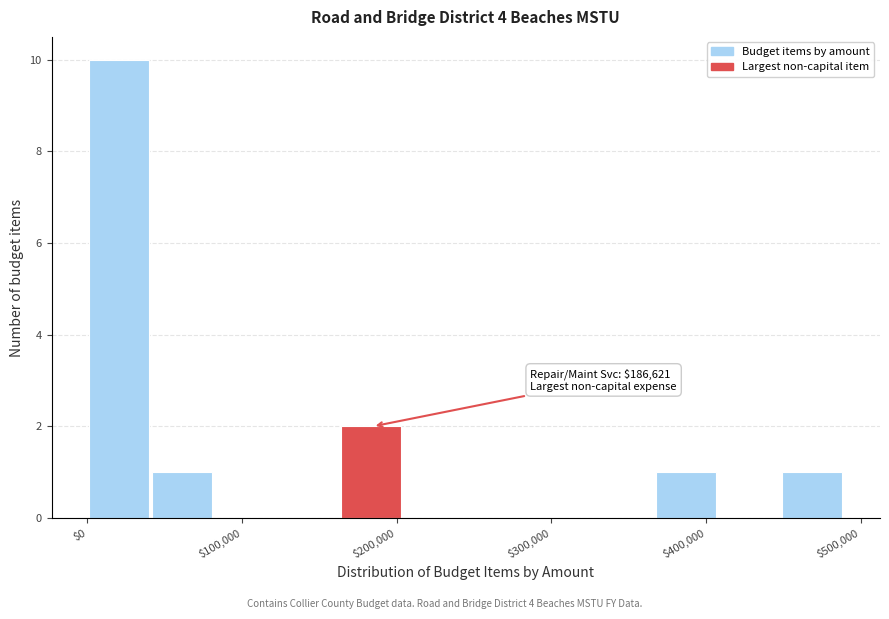

Over which range of the x-axis is the bar tallest?

0 to 40000